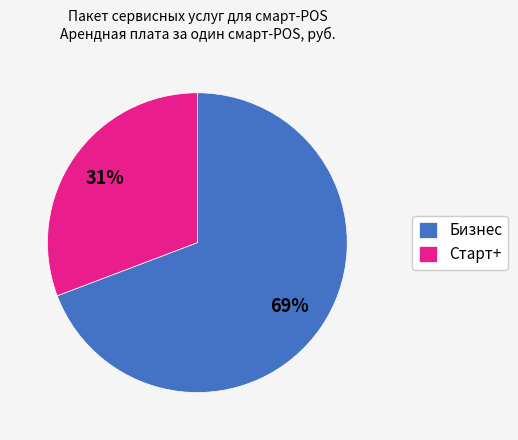

Is Старт+ the majority of the pie?

No